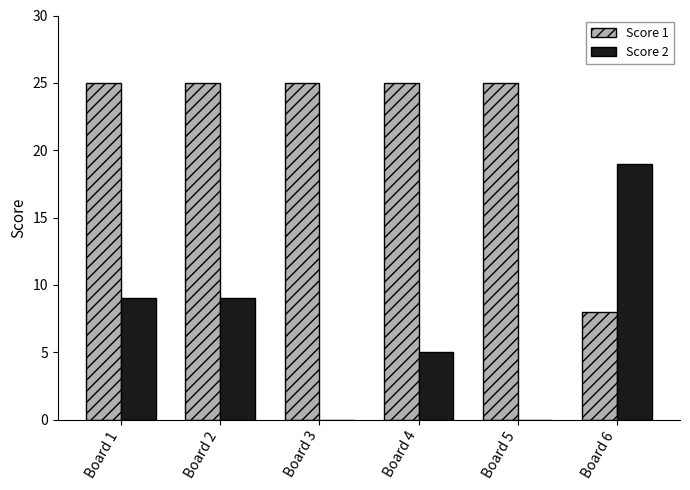

What is the highest value of the Score 1 series?

25